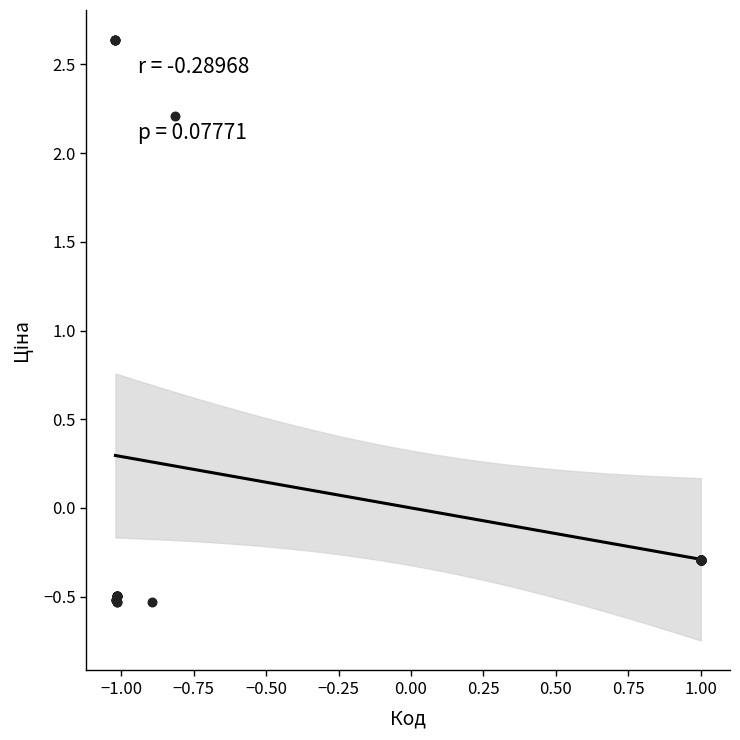

What Y value in the scatter plot is closest to 1?

2.2